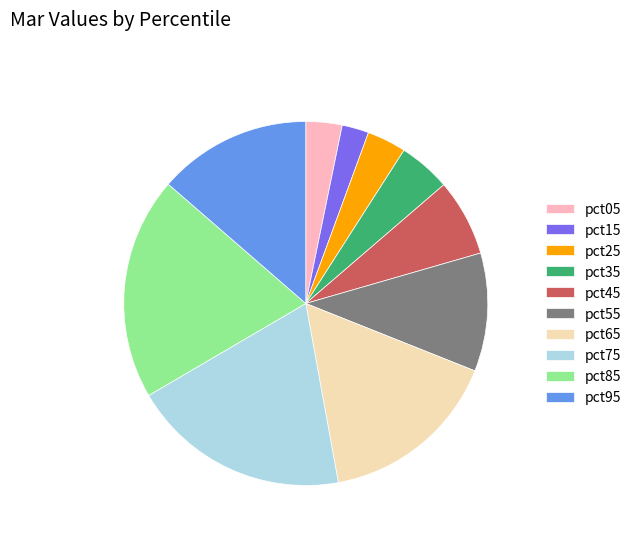

True or false: pct55 accounts for 2% of the total.

False